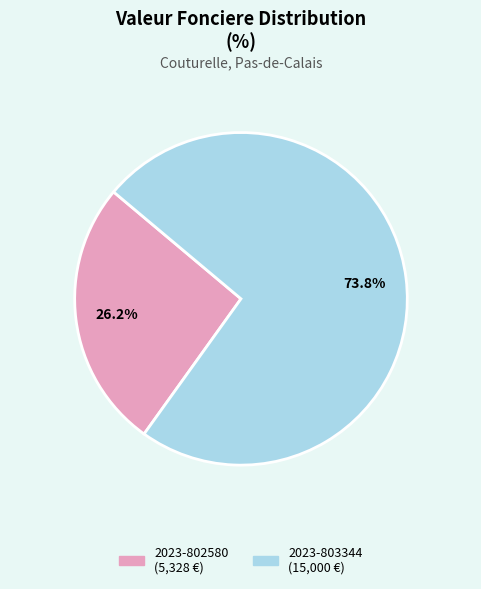

To the nearest percent, what is the difference between the 2023-802580 and 2023-803344 slice percentages?

48%